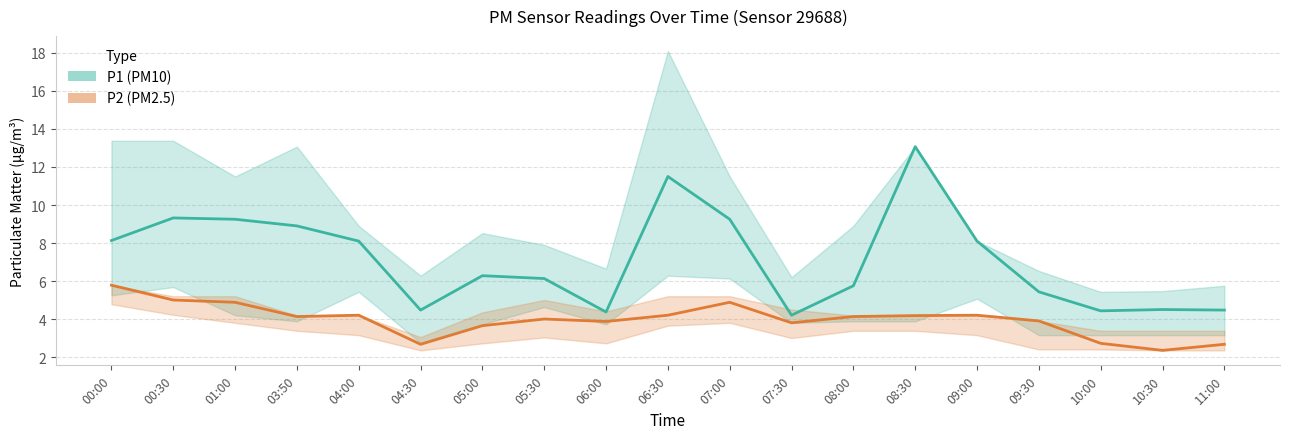

True or false: P1 (PM10) and P2 (PM2.5) intersect in this chart.

False